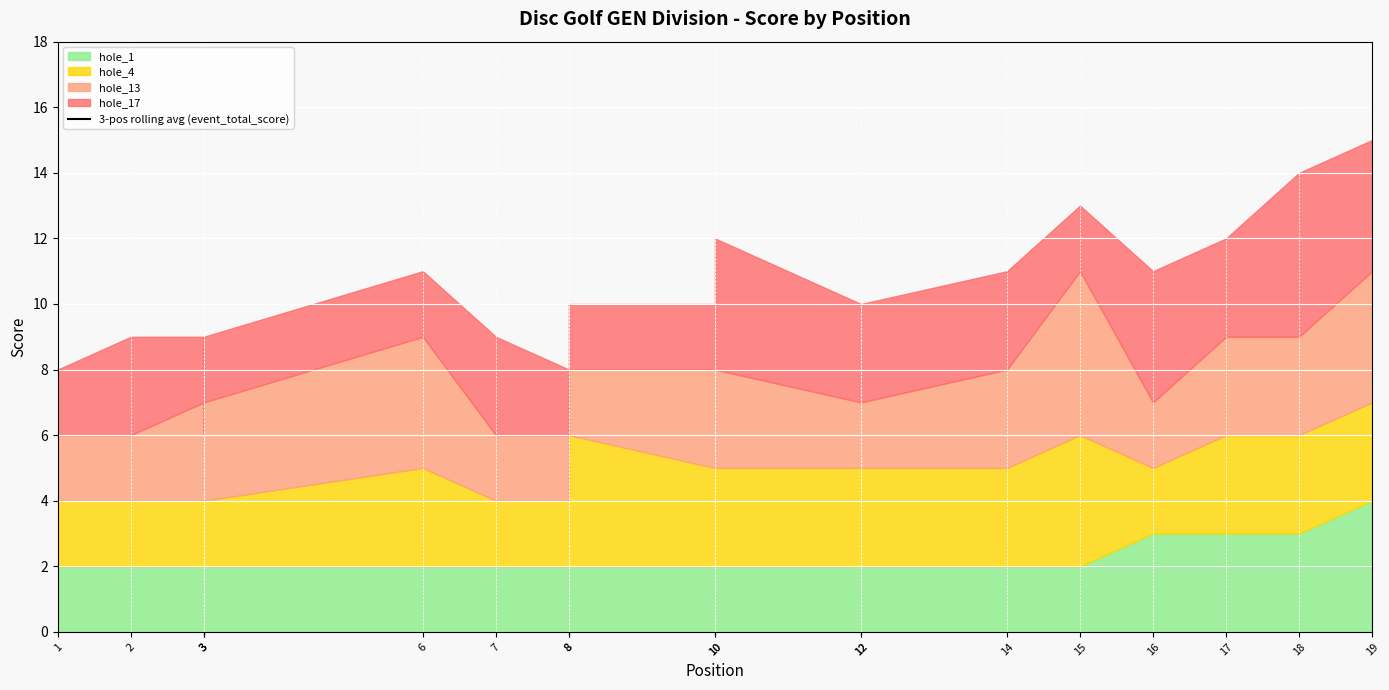

What is the greatest value displayed?

54.0